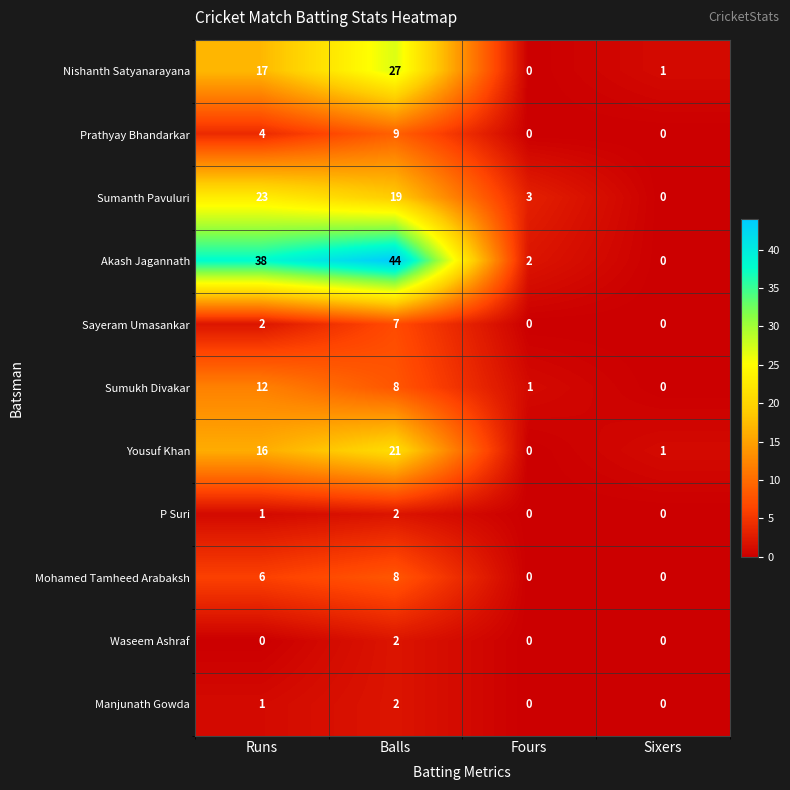

What is the maximum value shown in the chart?

44